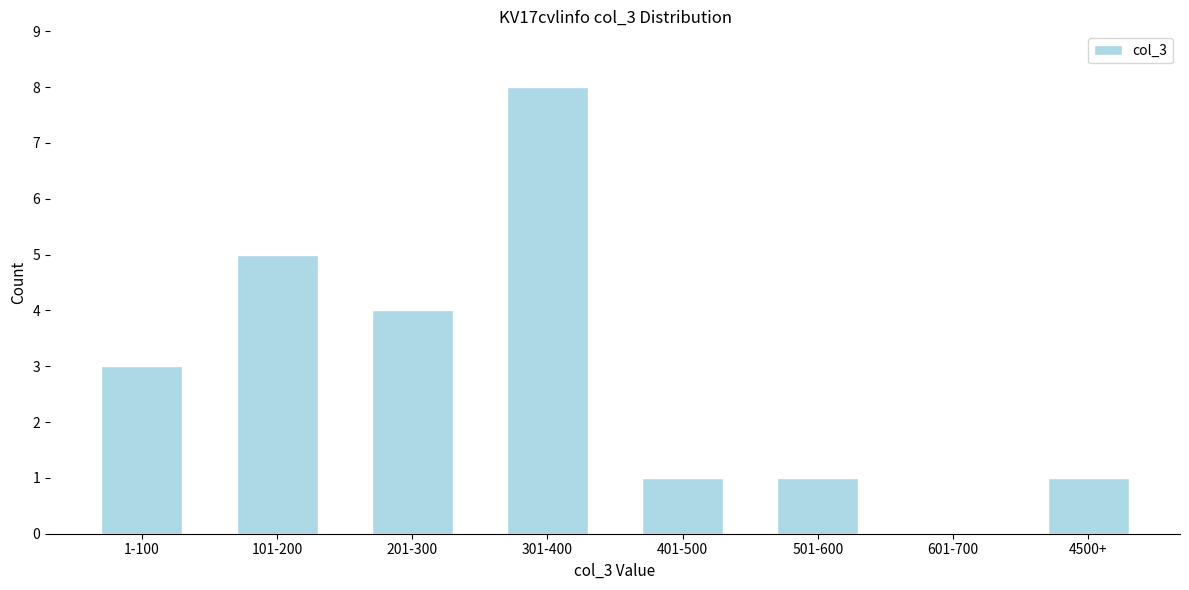

Reading right to left, list all the values displayed in this chart.

4500+=1	601-700=0	501-600=1	401-500=1	301-400=8	201-300=4	101-200=5	1-100=3